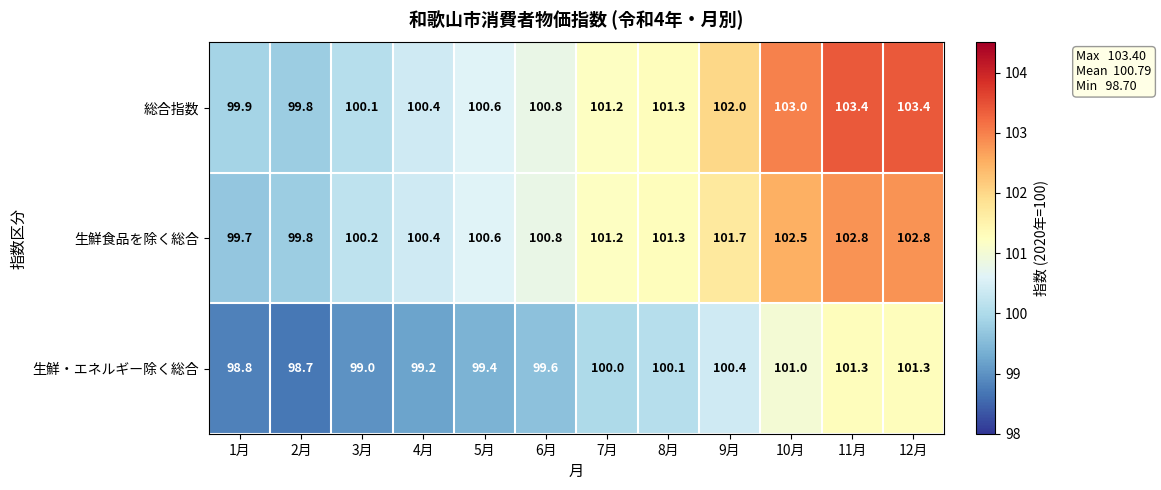

Read the 総合指数 value at 7月.

101.2